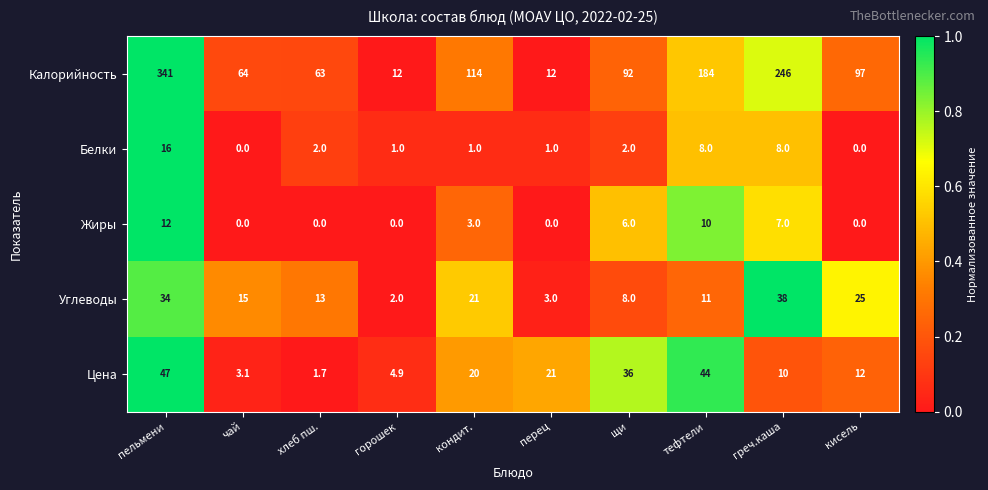

Read the Белки value at пельмени.

16.0